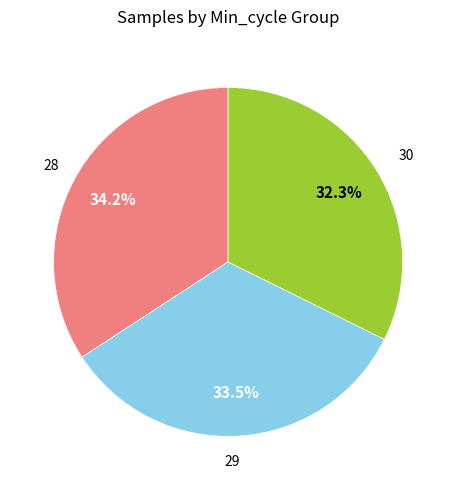

Rank the categories by value from lowest to highest.

30, 29, 28